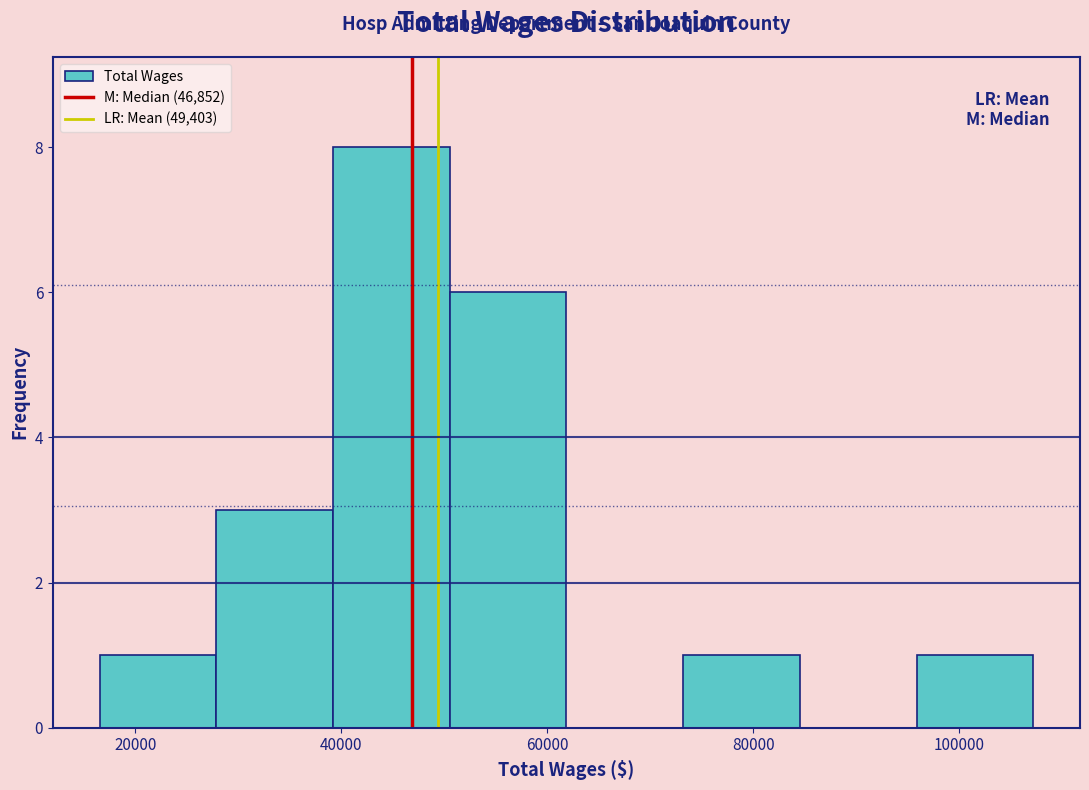

Which range on the x-axis has the tallest bar?

40000 to 50000